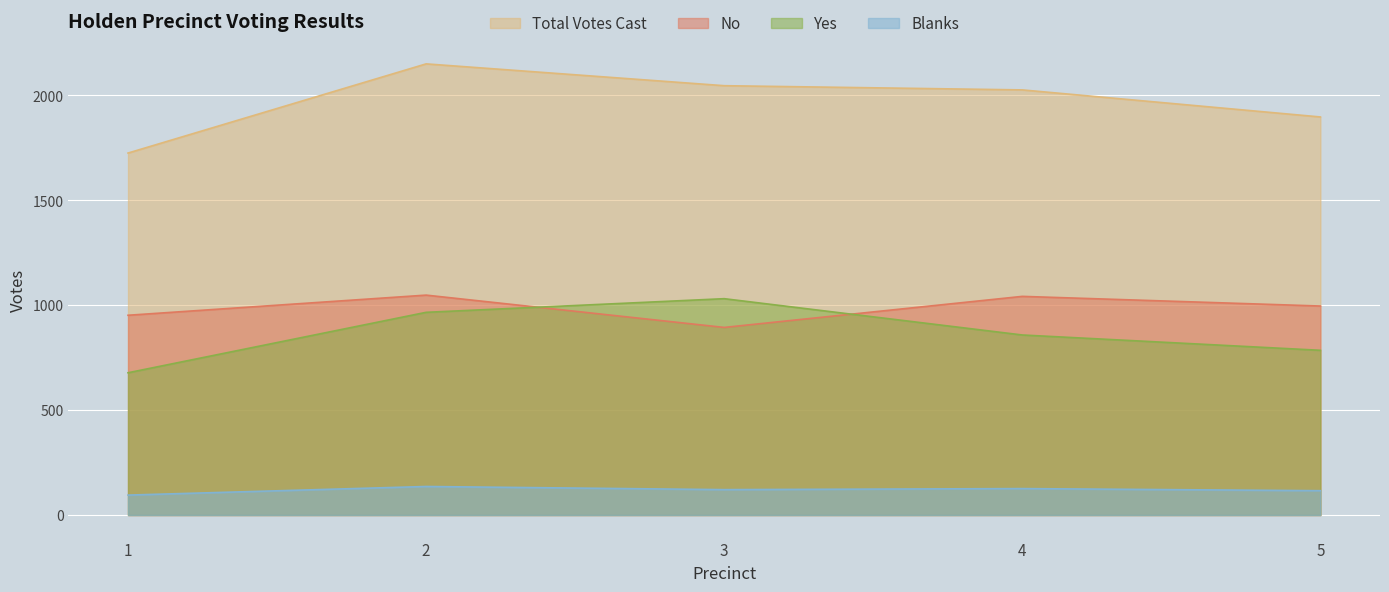

True or false: Blanks has more than 2 points higher than both neighbors.

False